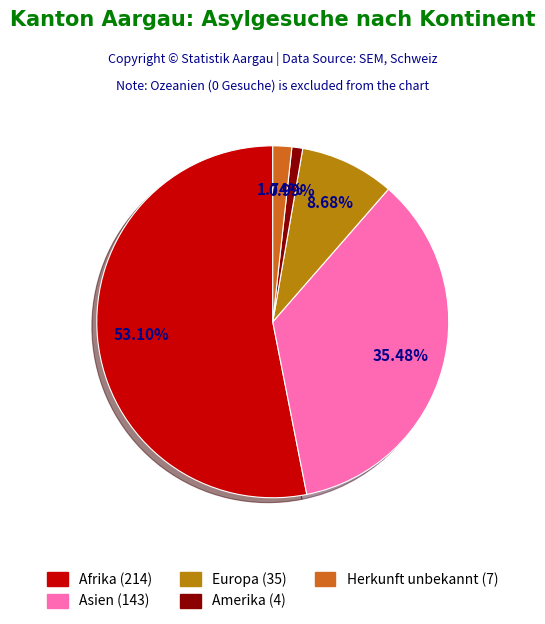

What is the ratio of the value at Asien to the value at Europa?

4.1